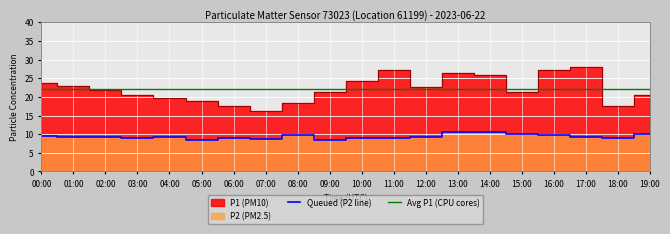

What is the spread (max minus min) of values at 03:00?

13.2